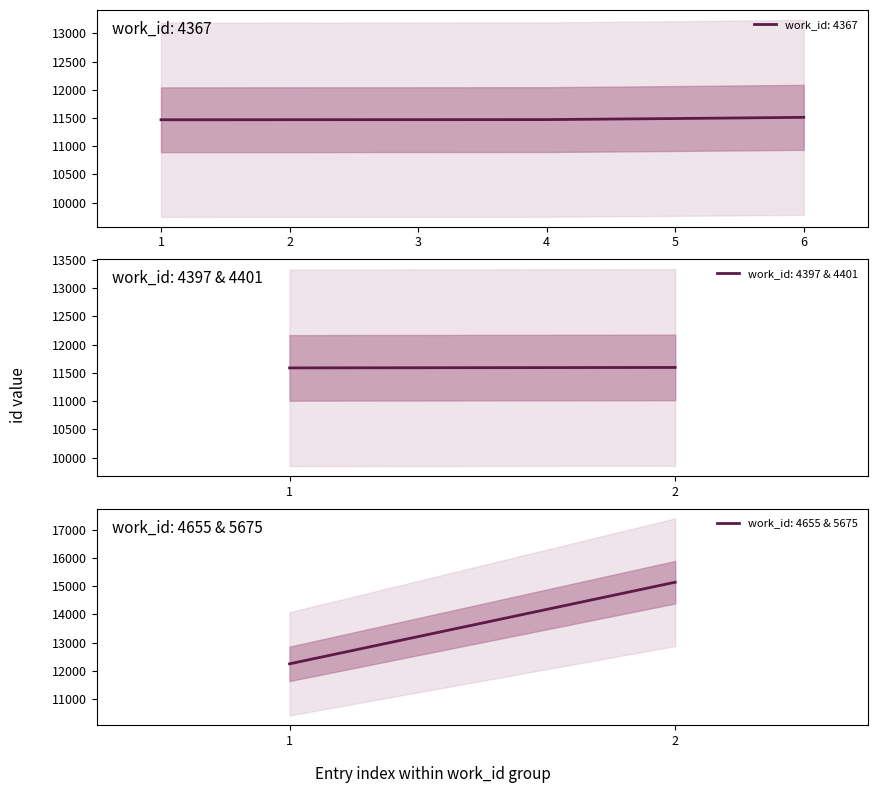

The value at 4367 is 11470. True or false?

True